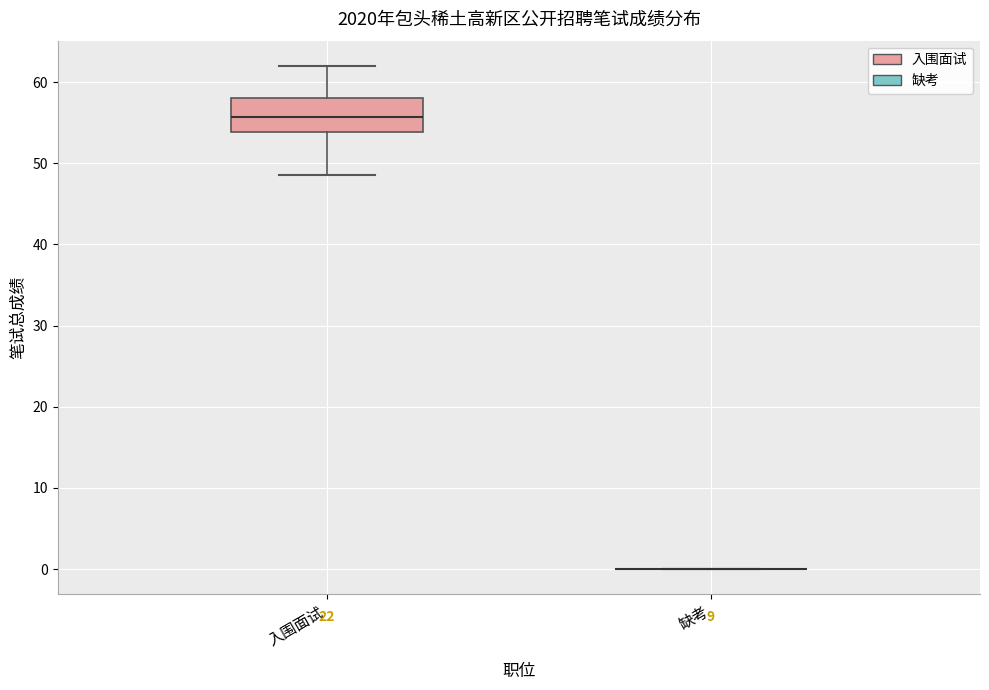

Which box is the tallest, from its lower edge to its upper edge?

入围面试